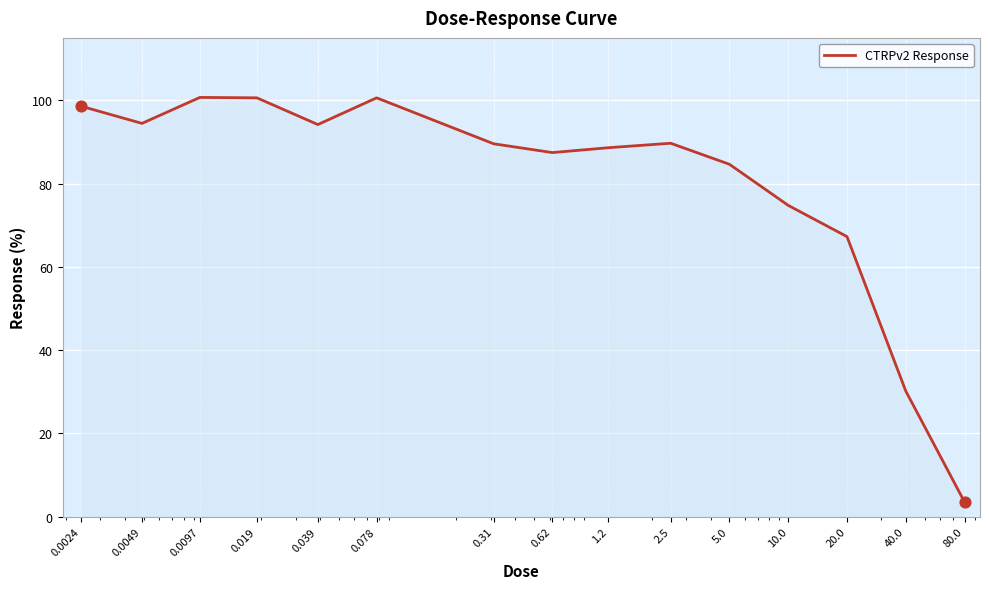

What is the minimum value shown in the chart?

3.5